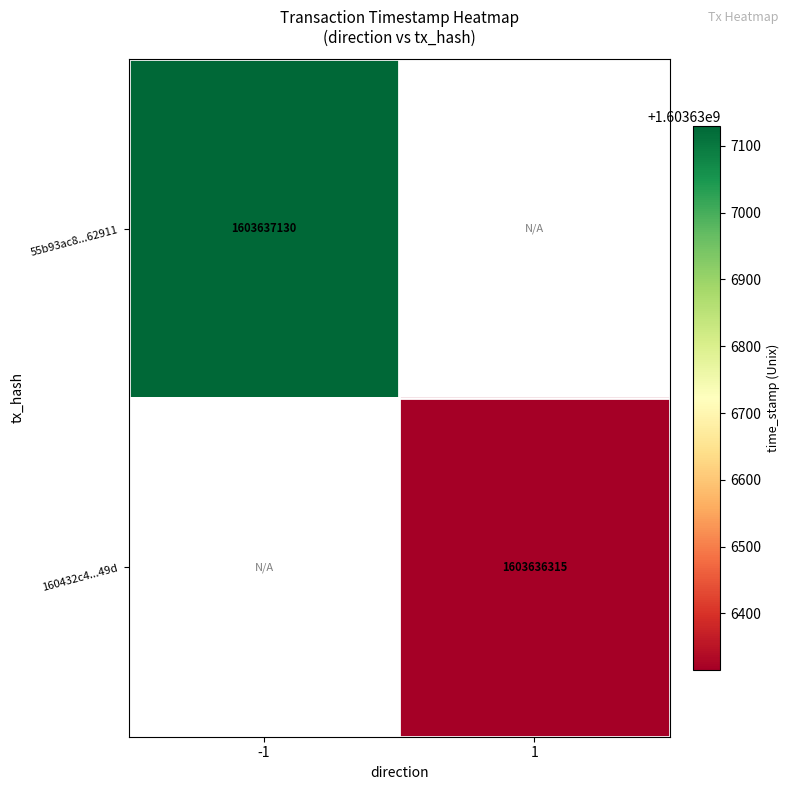

Which series has the widest spread of values?

55b93ac8fb17d6d6bea5faf89c64fff7bb62911